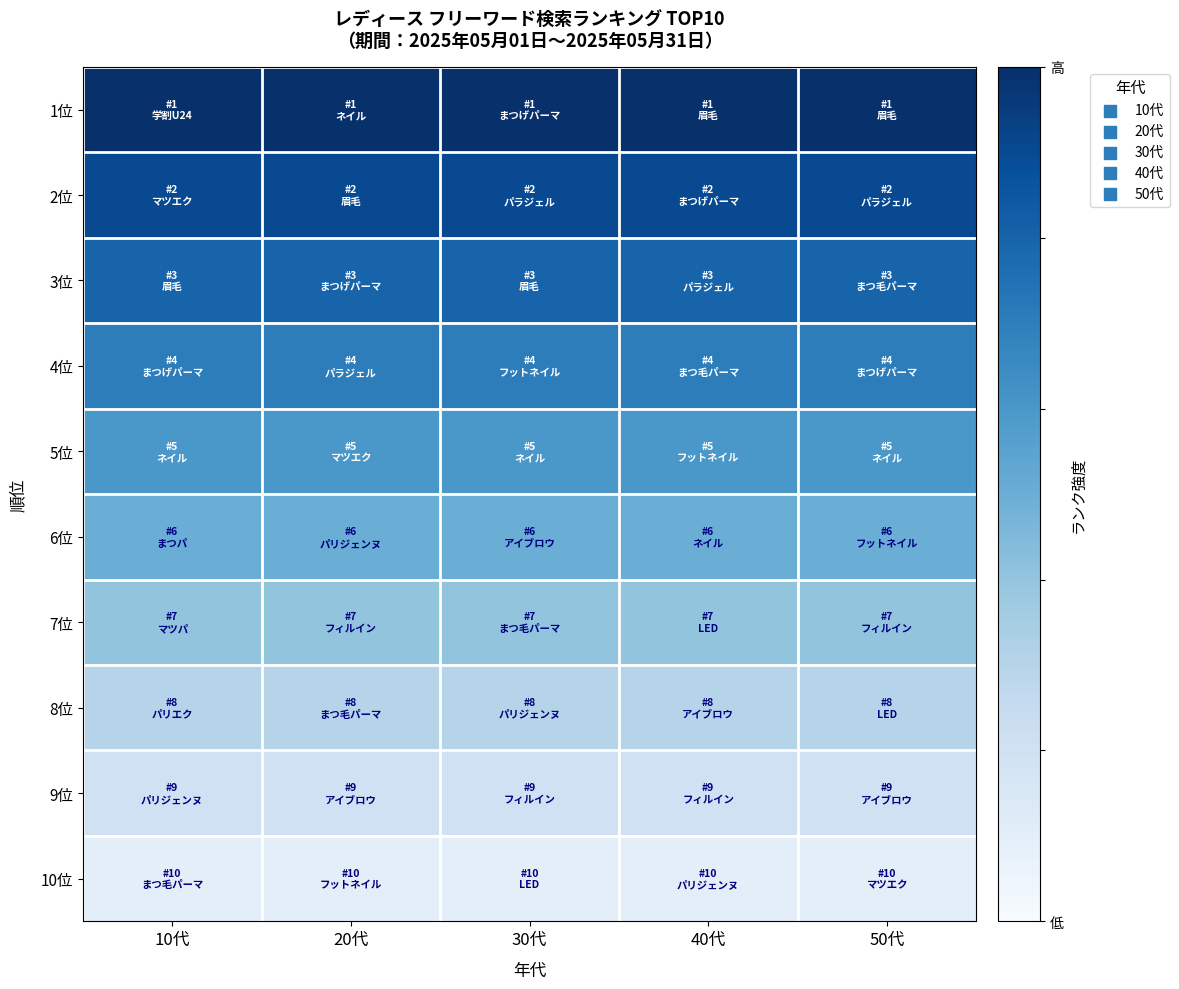

Rank the series by their maximum value, from lowest to highest.

10位, 9位, 8位, 7位, 6位, 5位, 4位, 3位, 2位, 1位